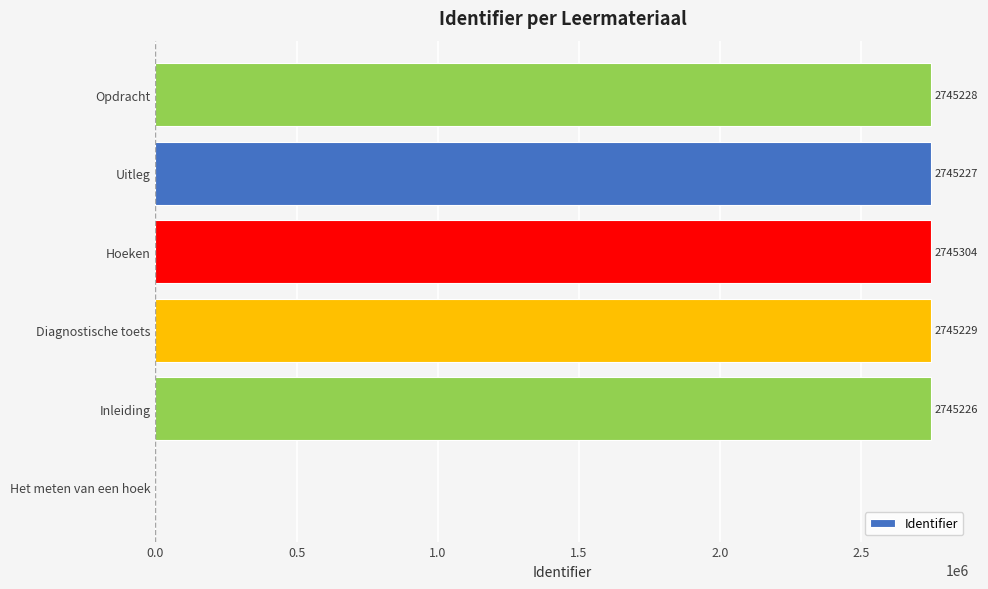

At which label is the value closest to 1372652?

Inleiding